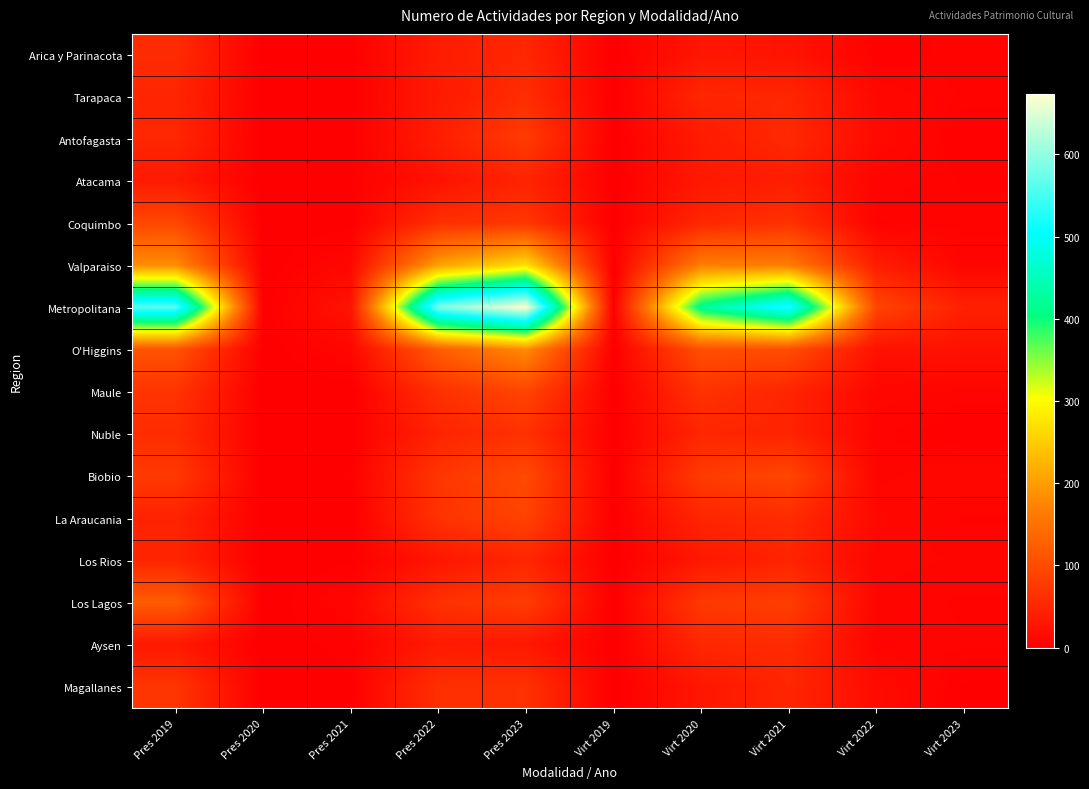

At which category is the sum across all series the highest?

Pres 2023